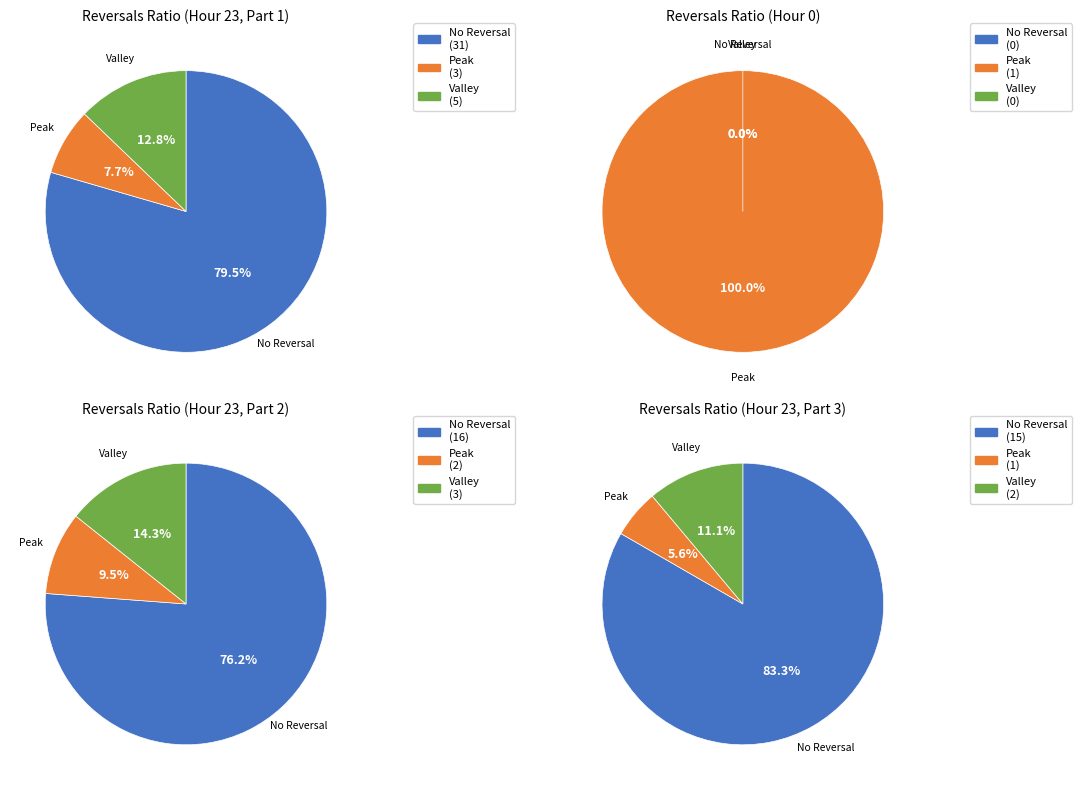

Between 0 and 3, which series saw the biggest shift?

No Reversal